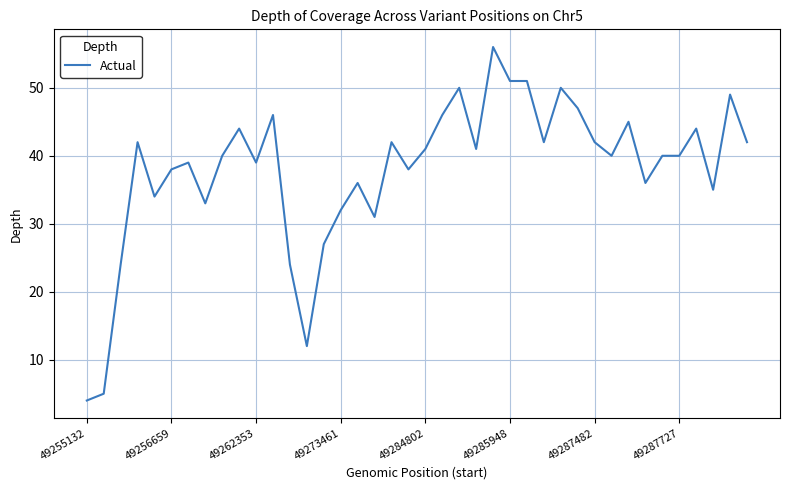

What is the maximum value shown in the chart?

56